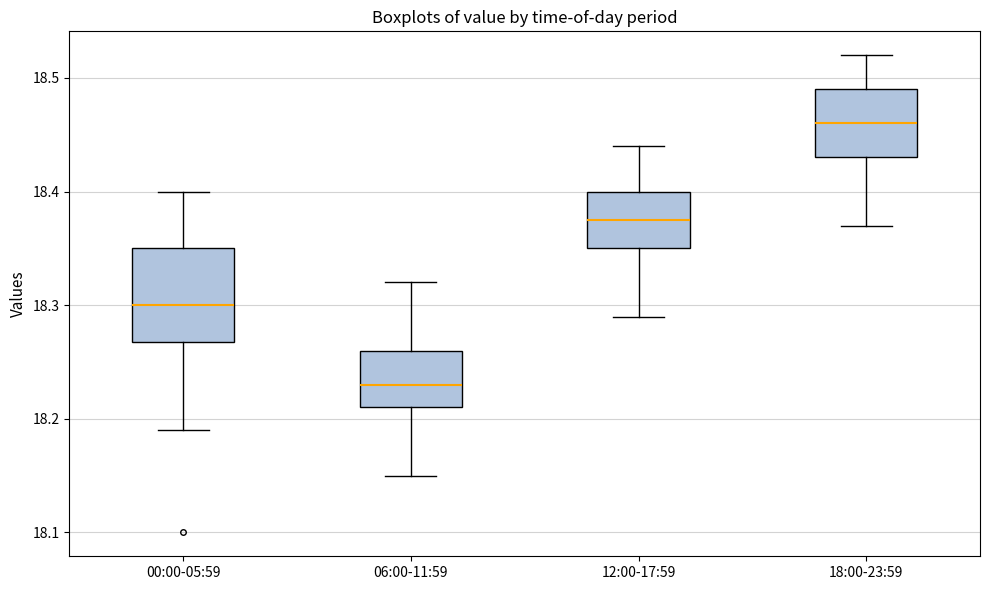

Reading left to right, transcribe this box plot: for each box, give where its median line is, the range the box spans, and where its two whiskers end, as read against the y-axis. The values are not printed on the chart, so give them approximately, as read against the axis.

00:00-05:59: median 18.30, box 18.27 to 18.35, whiskers 18.19 to 18.40
06:00-11:59: median 18.23, box 18.21 to 18.26, whiskers 18.15 to 18.32
12:00-17:59: median 18.38, box 18.35 to 18.40, whiskers 18.29 to 18.44
18:00-23:59: median 18.46, box 18.43 to 18.49, whiskers 18.37 to 18.52